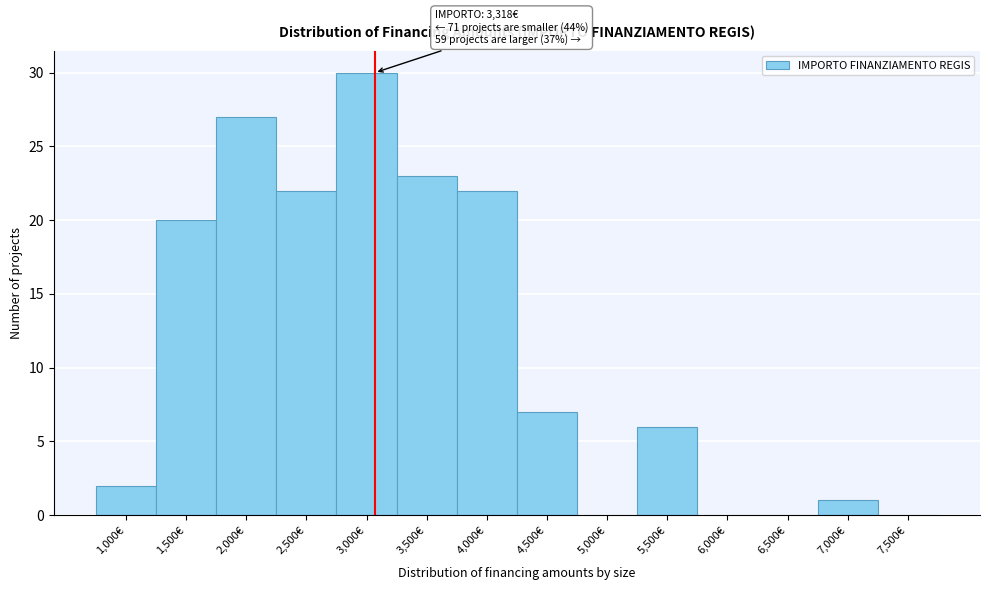

Reading left to right, extract all data points from this chart.

1,000€=2	1,500€=20	2,000€=27	2,500€=22	3,000€=30	3,500€=23	4,000€=22	4,500€=7	5,000€=0	5,500€=6	6,000€=0	6,500€=0	7,000€=1	7,500€=0